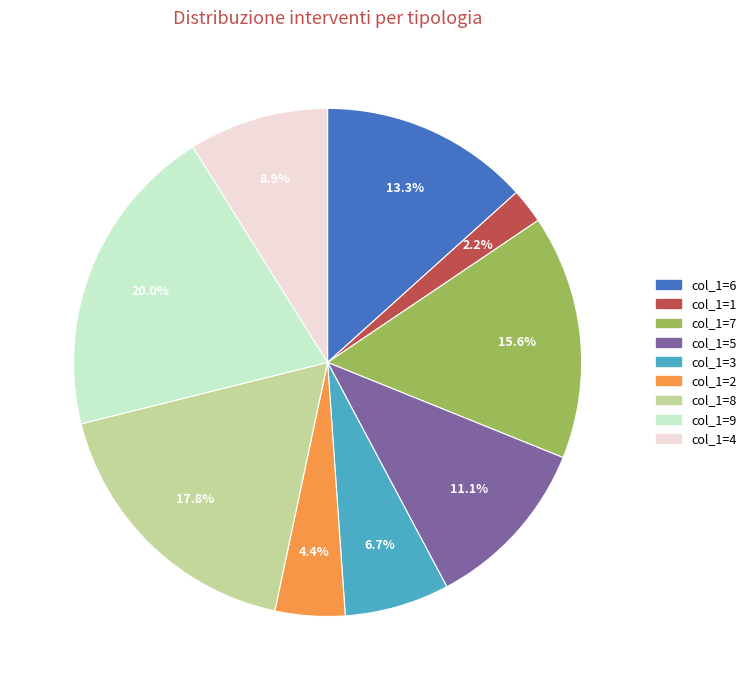

Rank the categories by value from highest to lowest.

col_1=9, col_1=8, col_1=7, col_1=6, col_1=5, col_1=4, col_1=3, col_1=2, col_1=1